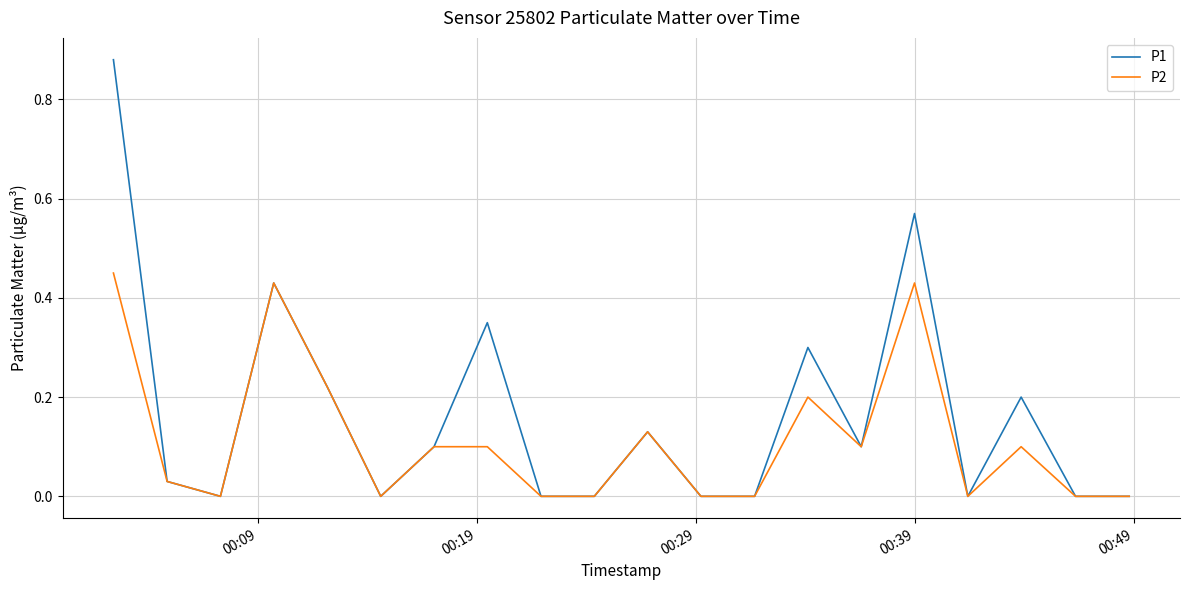

List the series in order of their overall mean, highest first.

P1, P2